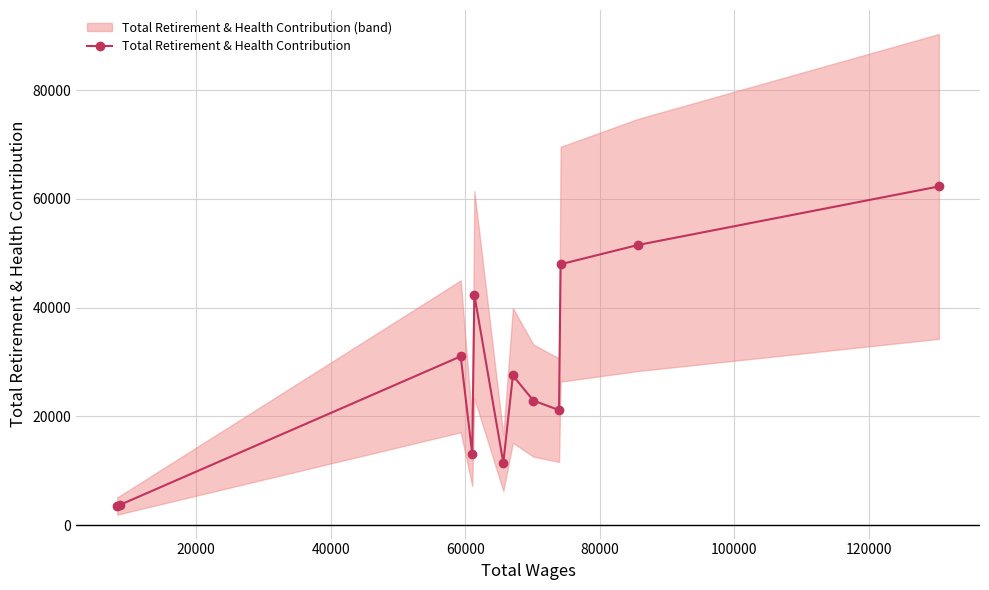

What is the value of the Total Retirement & Health Contribution point at the 10th from the left?

47981